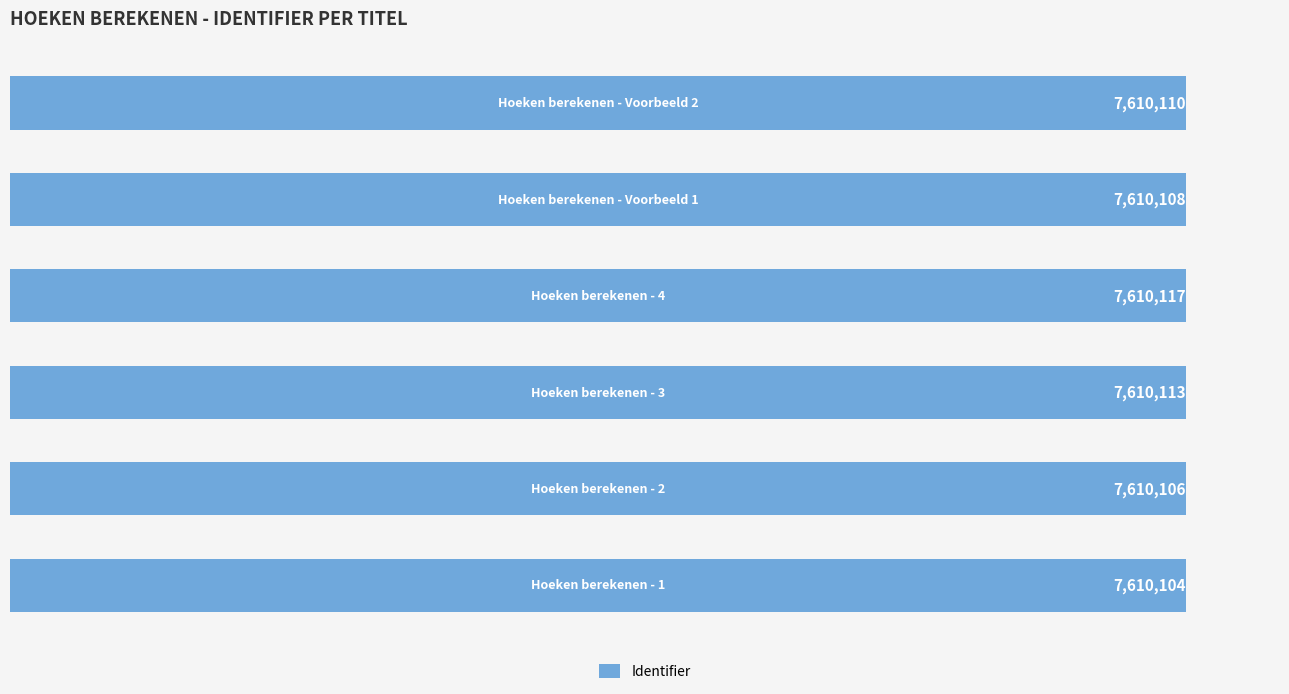

What is the difference between the maximum and minimum values?

13